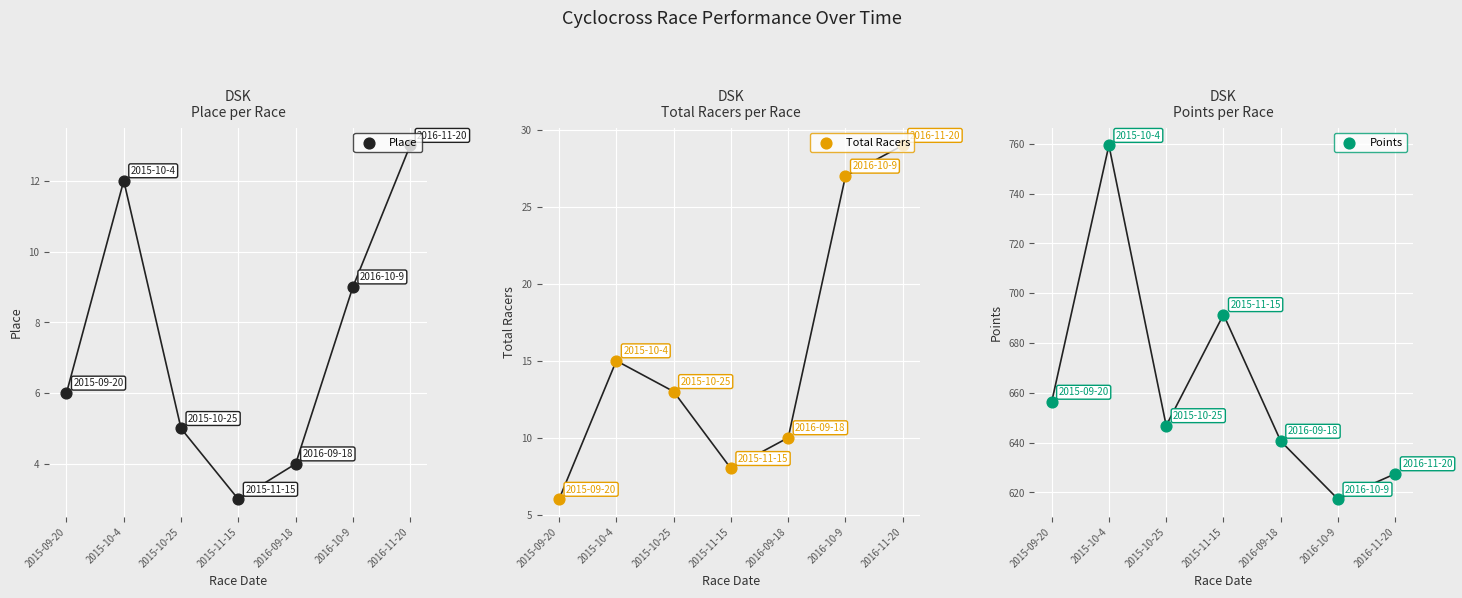

At which category is the sum across all series the highest?

2015-10-4